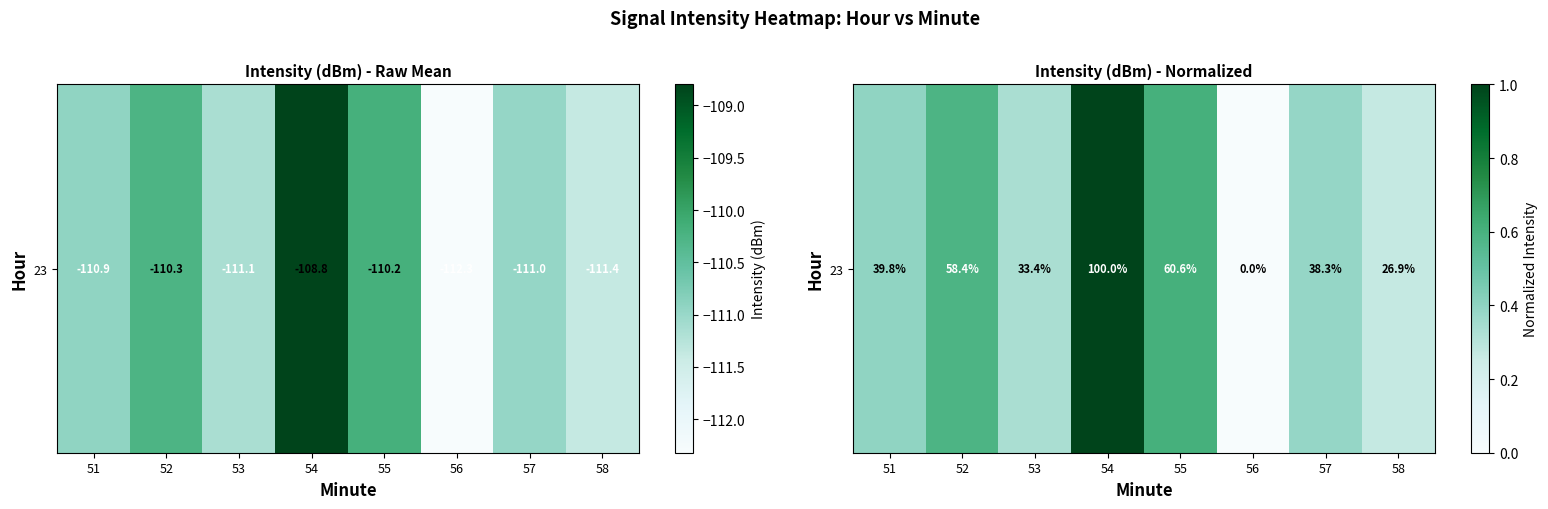

Where is the data nearest to the value 0?

56